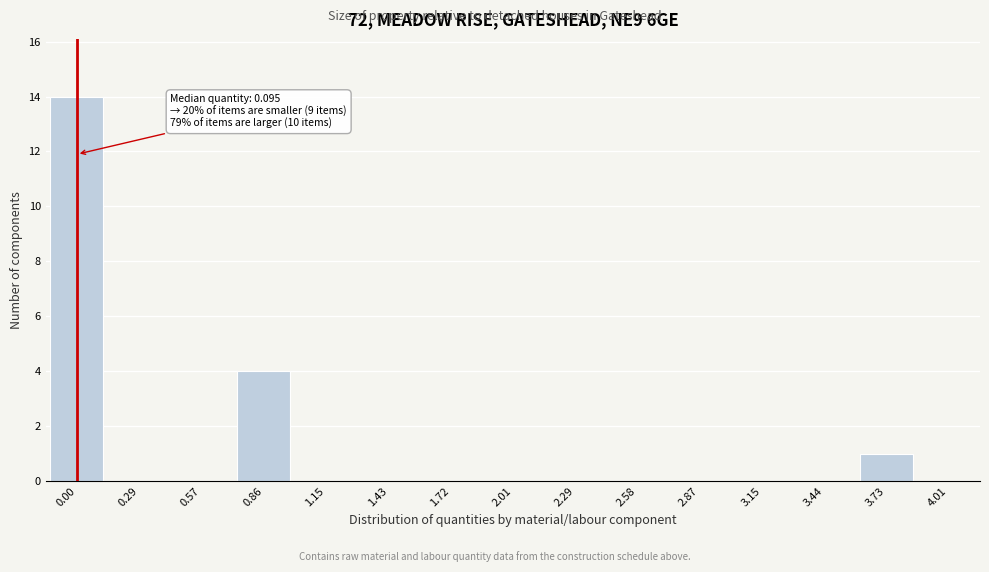

Reading left to right, extract all data points from this chart.

0.00=14	0.29=0	0.57=0	0.86=4	1.15=0	1.43=0	1.72=0	2.01=0	2.29=0	2.58=0	2.87=0	3.15=0	3.44=0	3.73=1	4.01=0